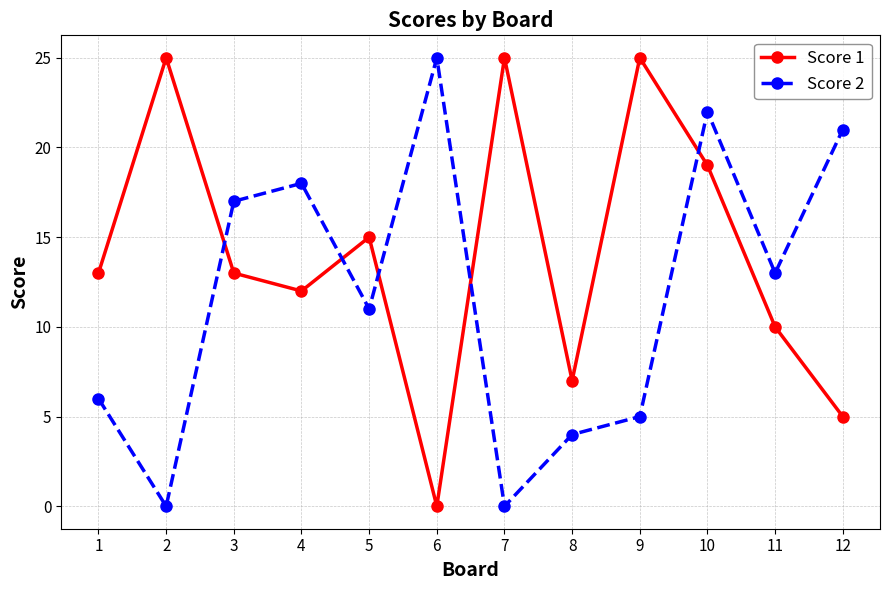

Is it true that Score 1 equals -14 at 6?

False